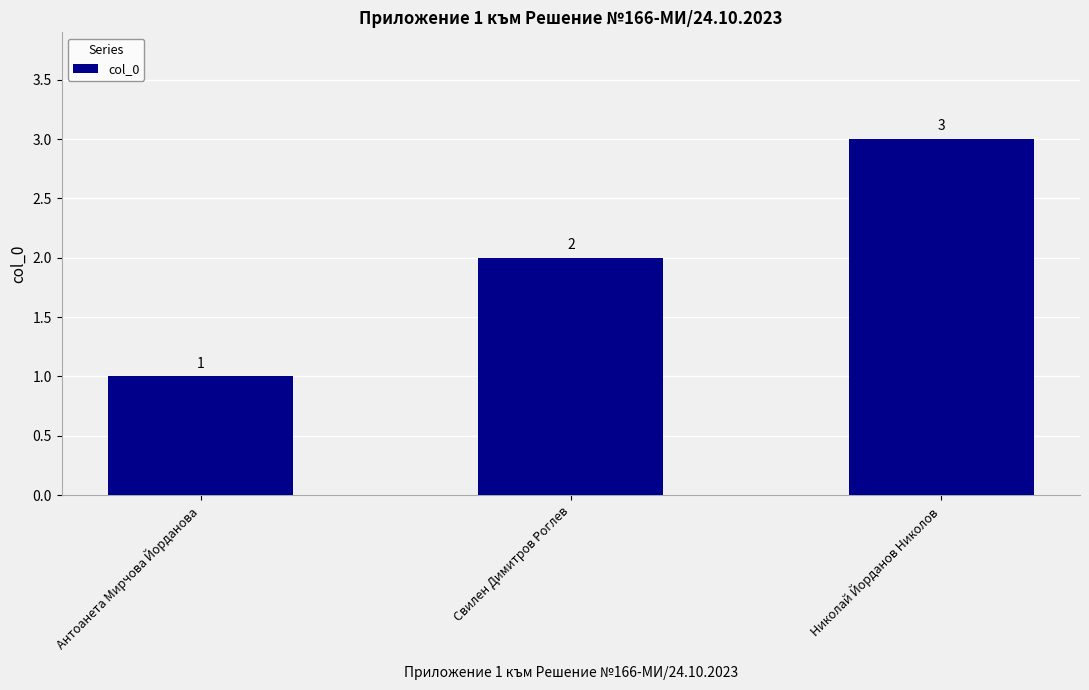

Which label corresponds to the smallest value in the chart?

Антоанета Мирчова Йорданова